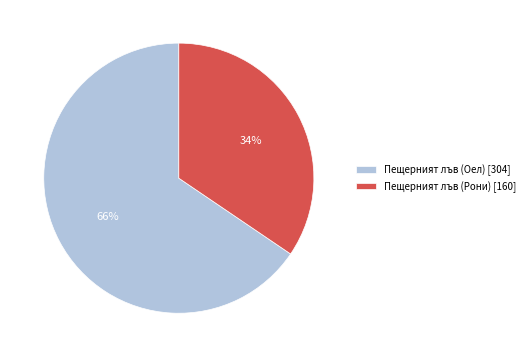

How many slices are in this pie chart?

2